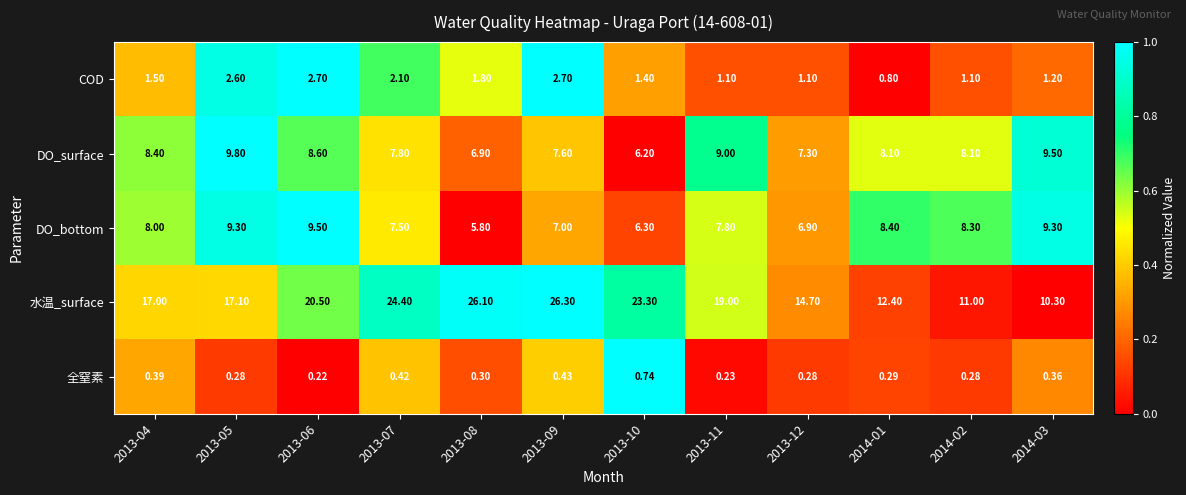

Which series has the largest range (max minus min)?

水温_surface